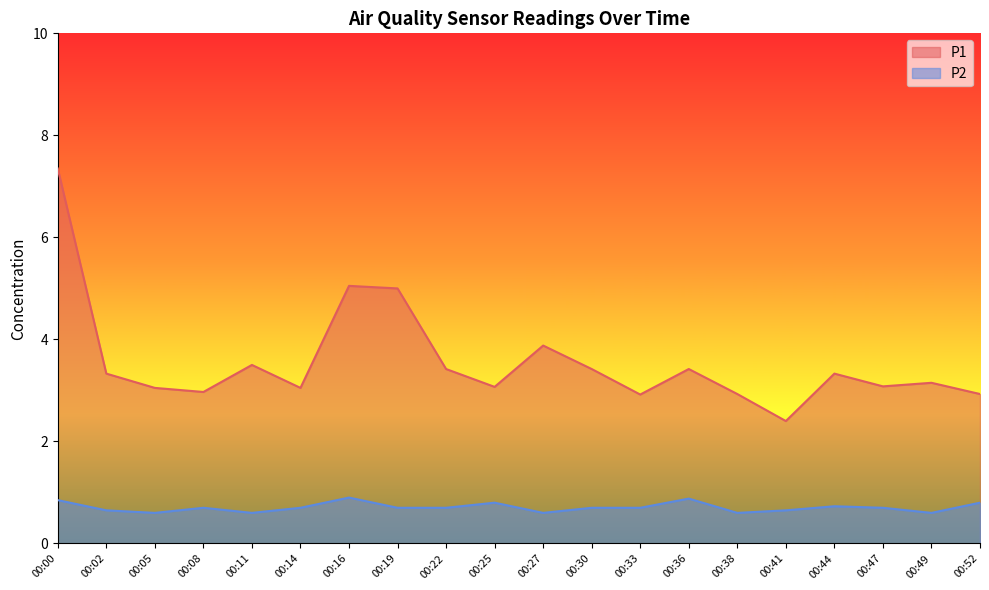

What is the spread (max minus min) of values at 00:22?

2.7